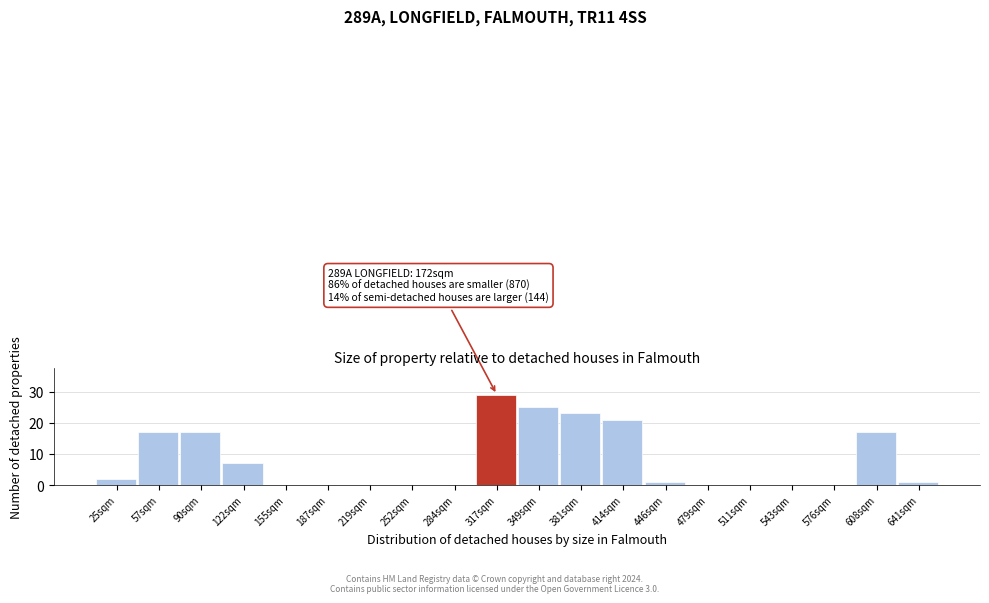

Reading left to right, what are all the values shown in this chart?

25sqm=2	57sqm=17	90sqm=17	122sqm=7	155sqm=0	187sqm=0	219sqm=0	252sqm=0	284sqm=0	317sqm=29	349sqm=25	381sqm=23	414sqm=21	446sqm=1	479sqm=0	511sqm=0	543sqm=0	576sqm=0	608sqm=17	641sqm=1